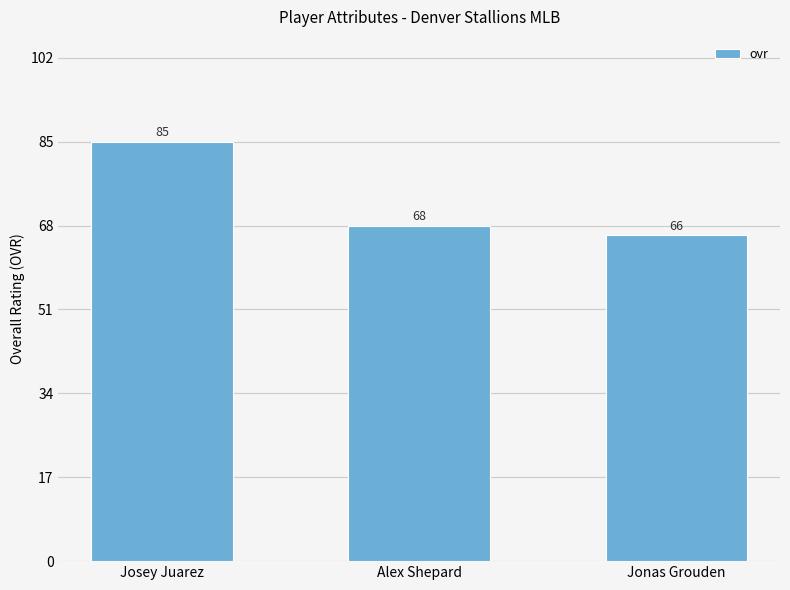

What is the difference between the values at Josey Juarez and Alex Shepard?

17